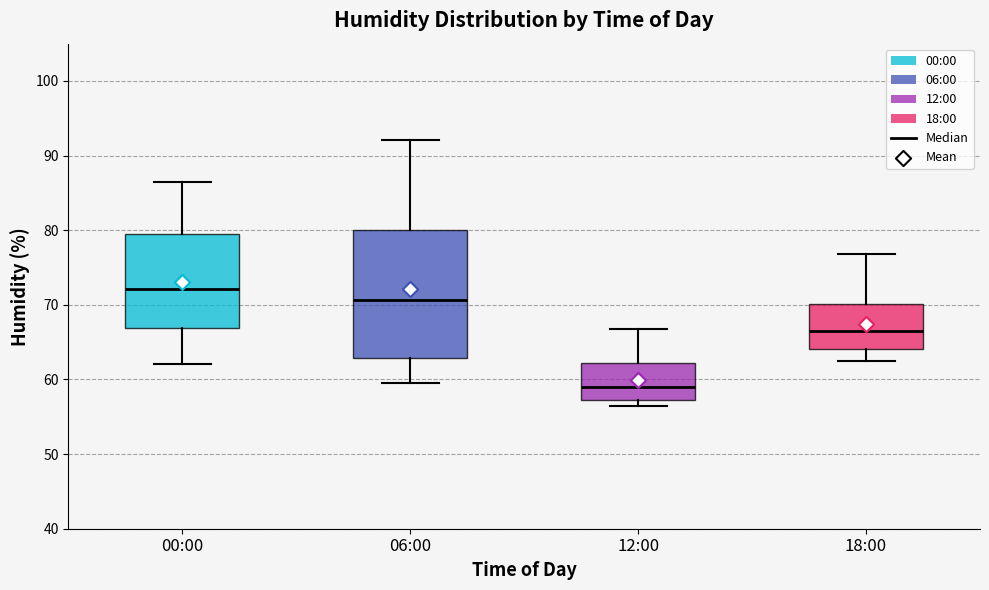

Reading left to right, transcribe this box plot: for each box, give where its median line is, the range the box spans, and where its two whiskers end, as read against the y-axis. The values are not printed on the chart, so give them approximately, as read against the axis.

00:00: median 72, box 67 to 80, whiskers 62 to 87
06:00: median 71, box 63 to 80, whiskers 60 to 92
12:00: median 59, box 57 to 62, whiskers 56 to 67
18:00: median 67, box 64 to 70, whiskers 63 to 77